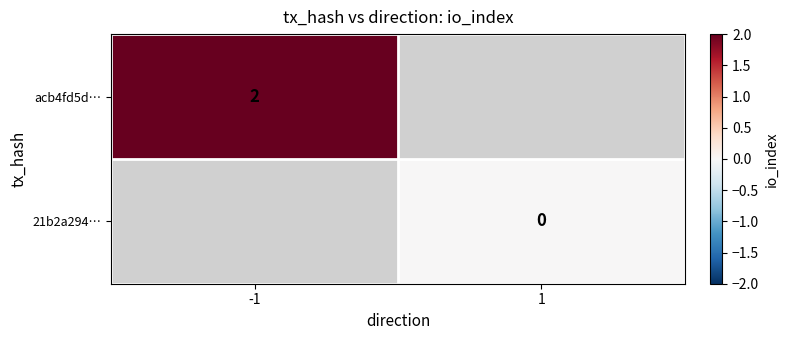

Is it true that acb4fd5d… equals 3 at -1?

False